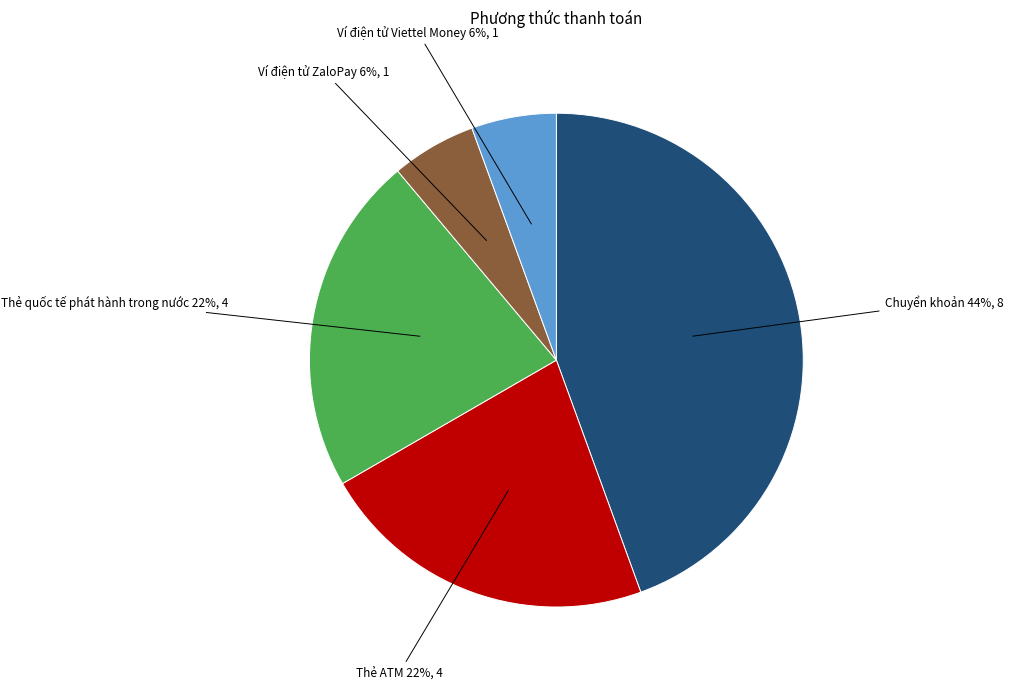

Is it true that Ví điện tử ZaloPay is 12% of the pie?

False